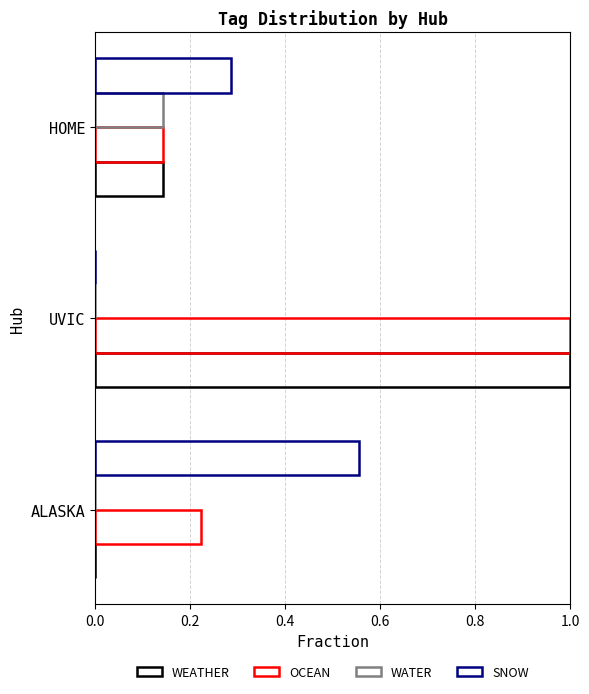

Count the number of data series in this chart.

4